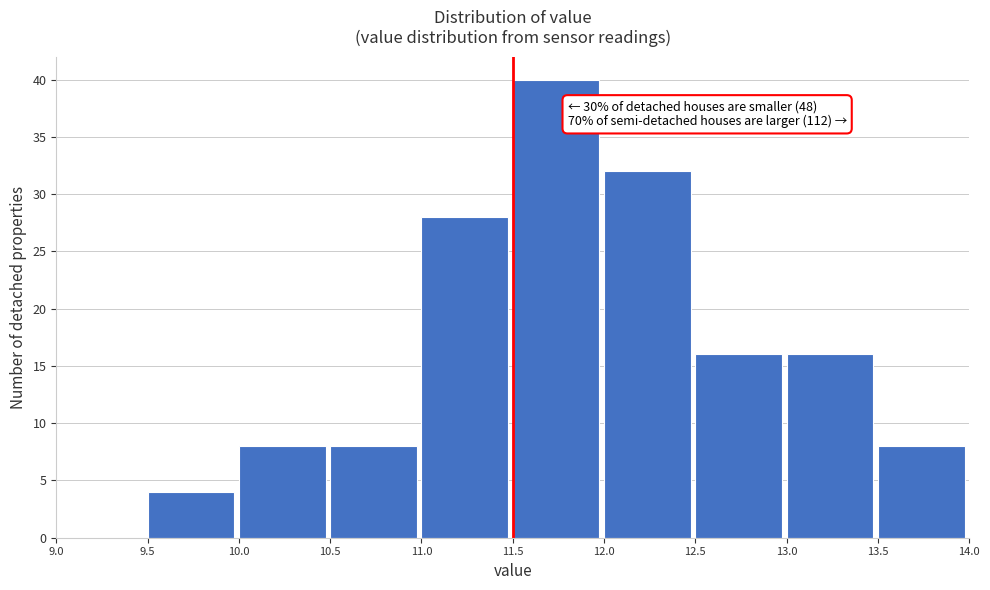

Which range on the x-axis has the tallest bar?

11.5 to 12.0